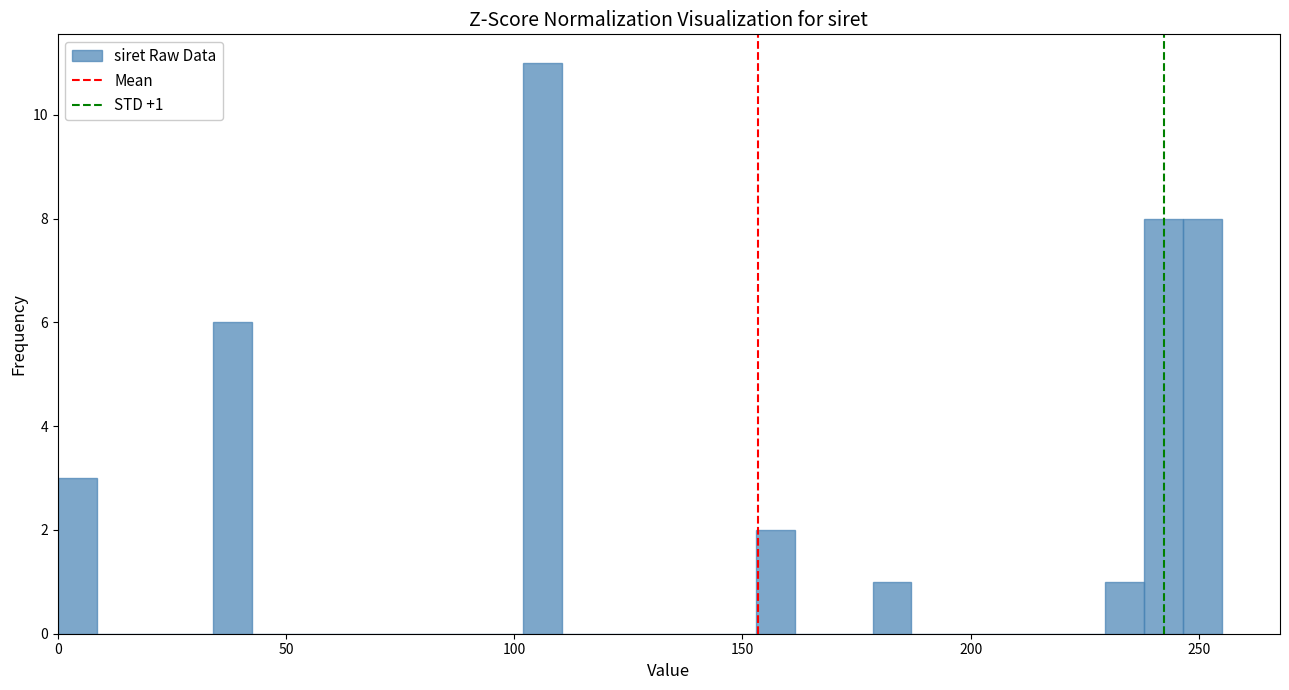

Read against the x-axis, roughly where is the centre of the tallest bar?

105